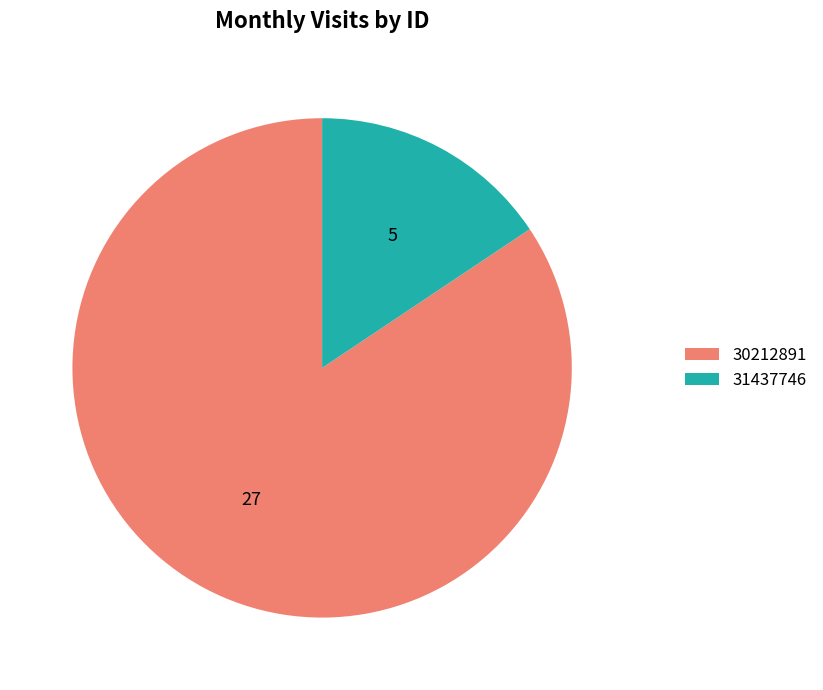

Is it true that 31437746 is 6% of the pie?

False